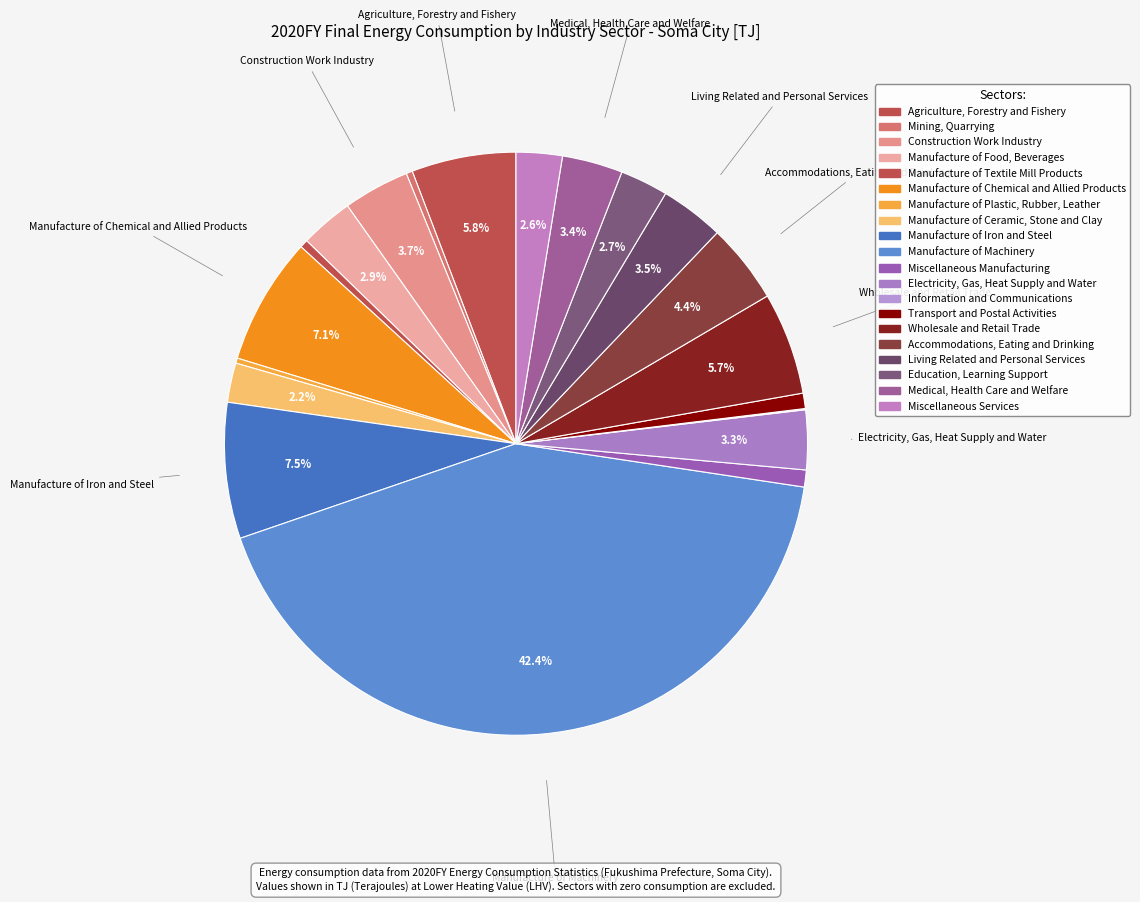

How many slices are in this pie chart?

20